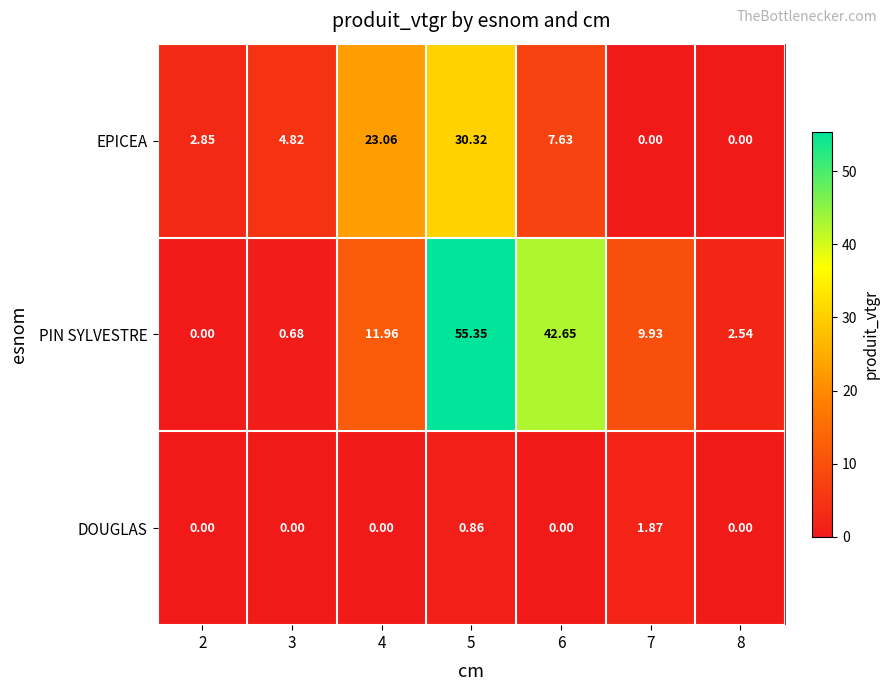

List the series in order of their peak value, lowest first.

DOUGLAS, EPICEA, PIN SYLVESTRE